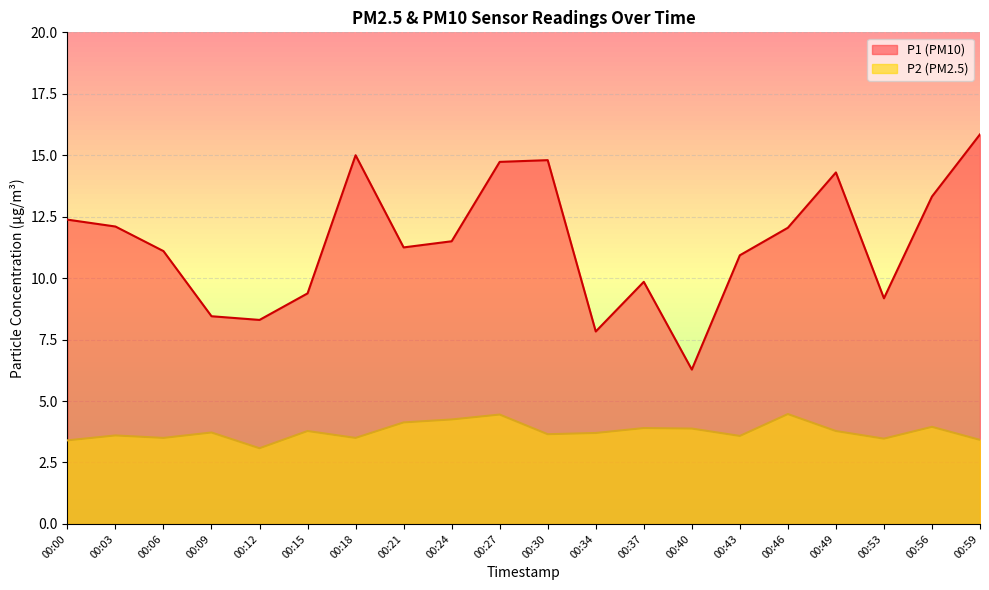

What is the value of the P2 point at the 19th from the left?

4.0